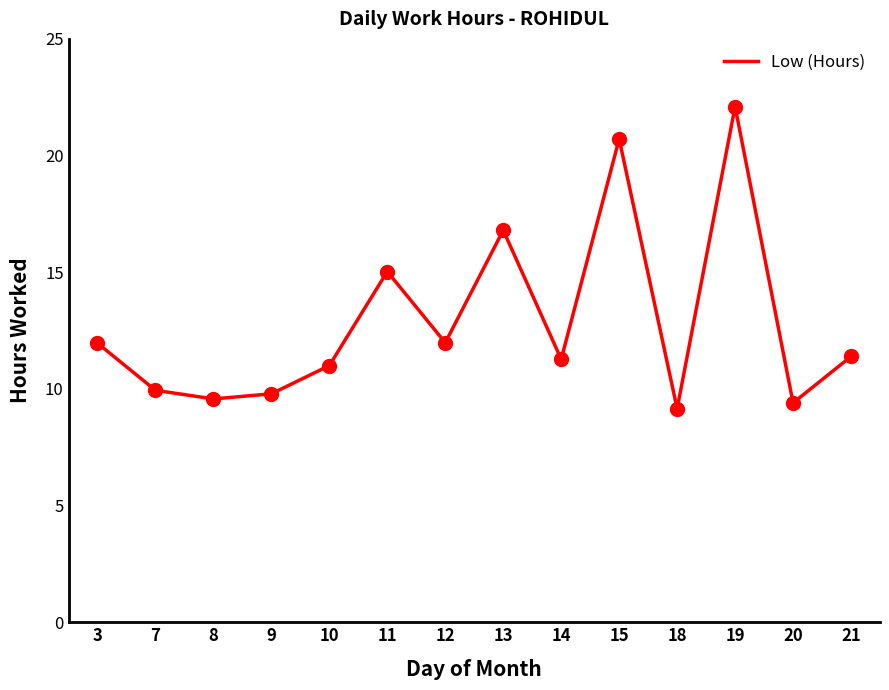

What is the ratio of the value at 11 to the value at 12?

1.3